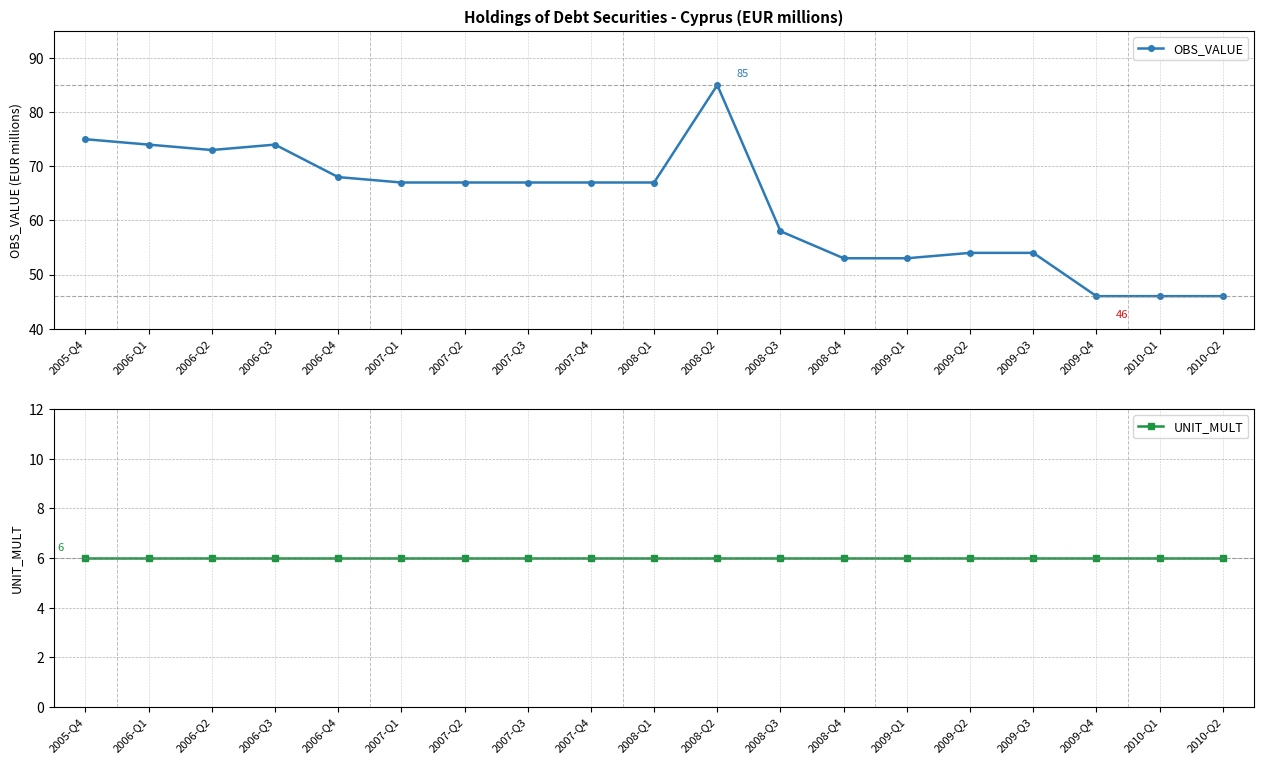

Which has a higher value, 2006-Q3 or 2009-Q2?

2006-Q3